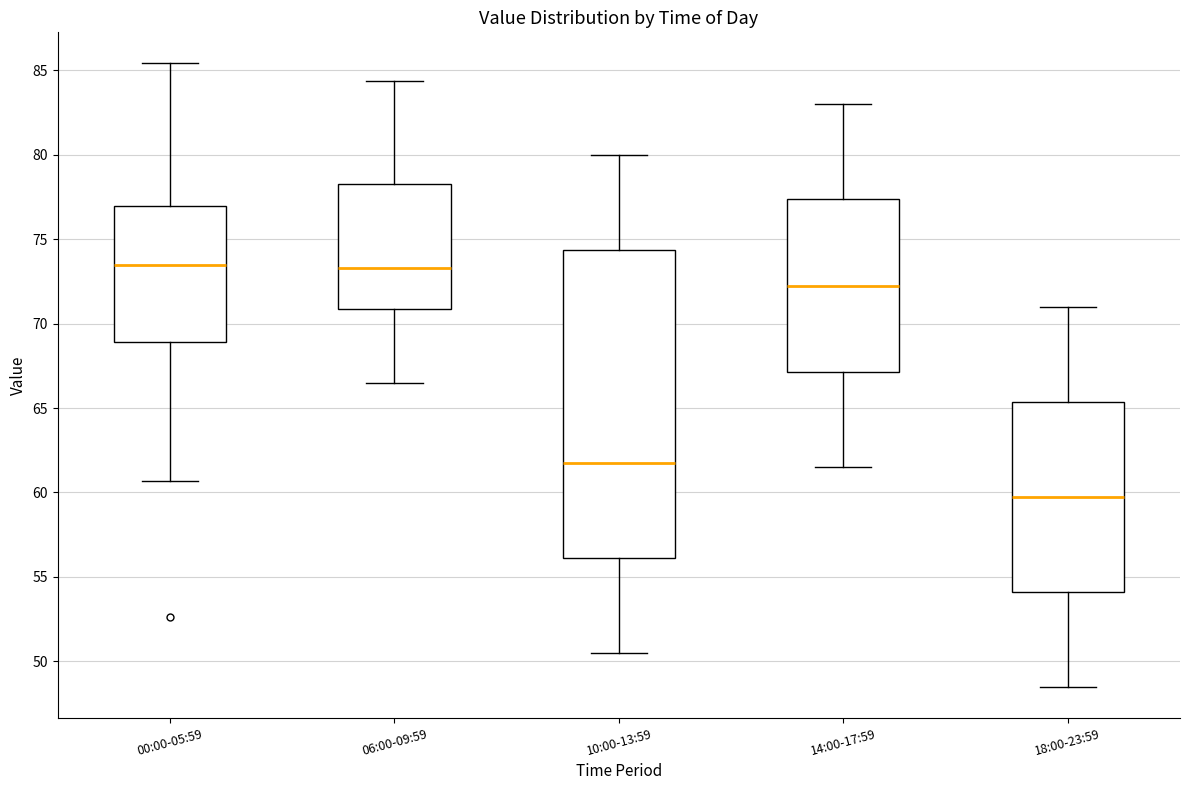

Reading left to right, read every box against the y-axis: the position of its median line, the range the box covers, and the ends of its whiskers. The values are not printed on the chart, so give them approximately, as read against the axis.

00:00-05:59: median 73.5, box 69.0 to 77.0, whiskers 60.5 to 85.5
06:00-09:59: median 73.5, box 71.0 to 78.5, whiskers 66.5 to 84.5
10:00-13:59: median 62.0, box 56.0 to 74.5, whiskers 50.5 to 80.0
14:00-17:59: median 72.5, box 67.0 to 77.5, whiskers 61.5 to 83.0
18:00-23:59: median 60.0, box 54.0 to 65.5, whiskers 48.5 to 71.0